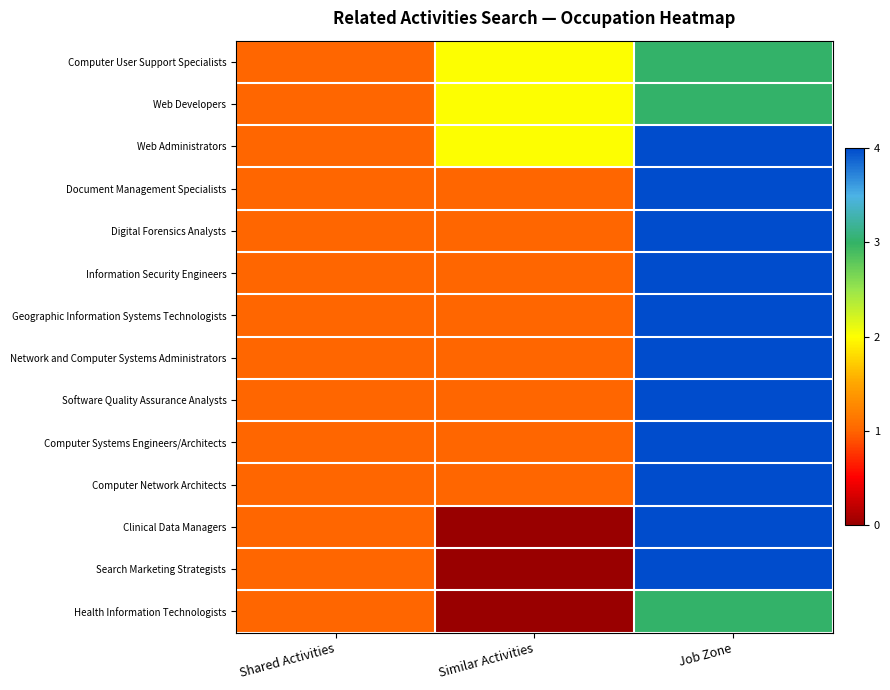

Between Shared Activities and Similar Activities, which is larger?

Similar Activities